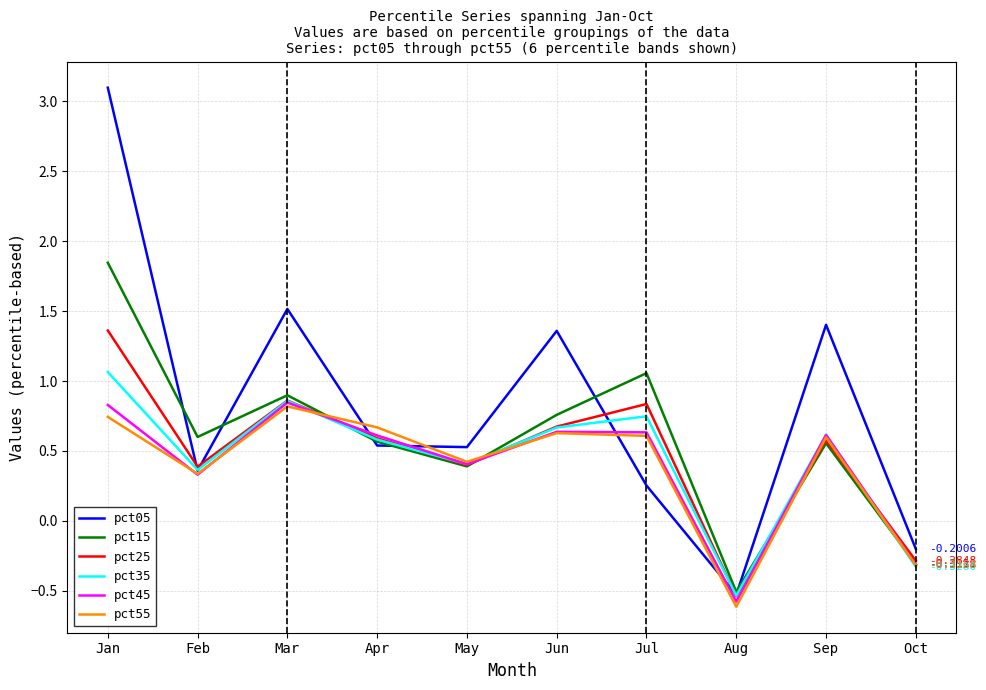

Where does the pct35 series first go above 0?

Jan